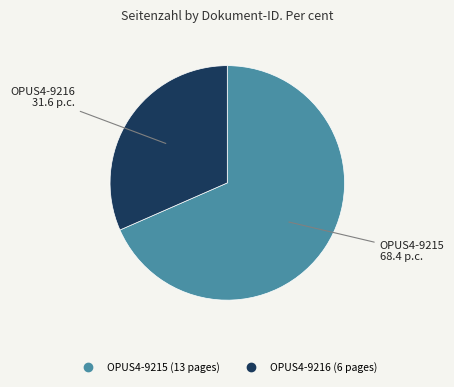

Do OPUS4-9215 and OPUS4-9216 together represent more than half of the pie?

Yes